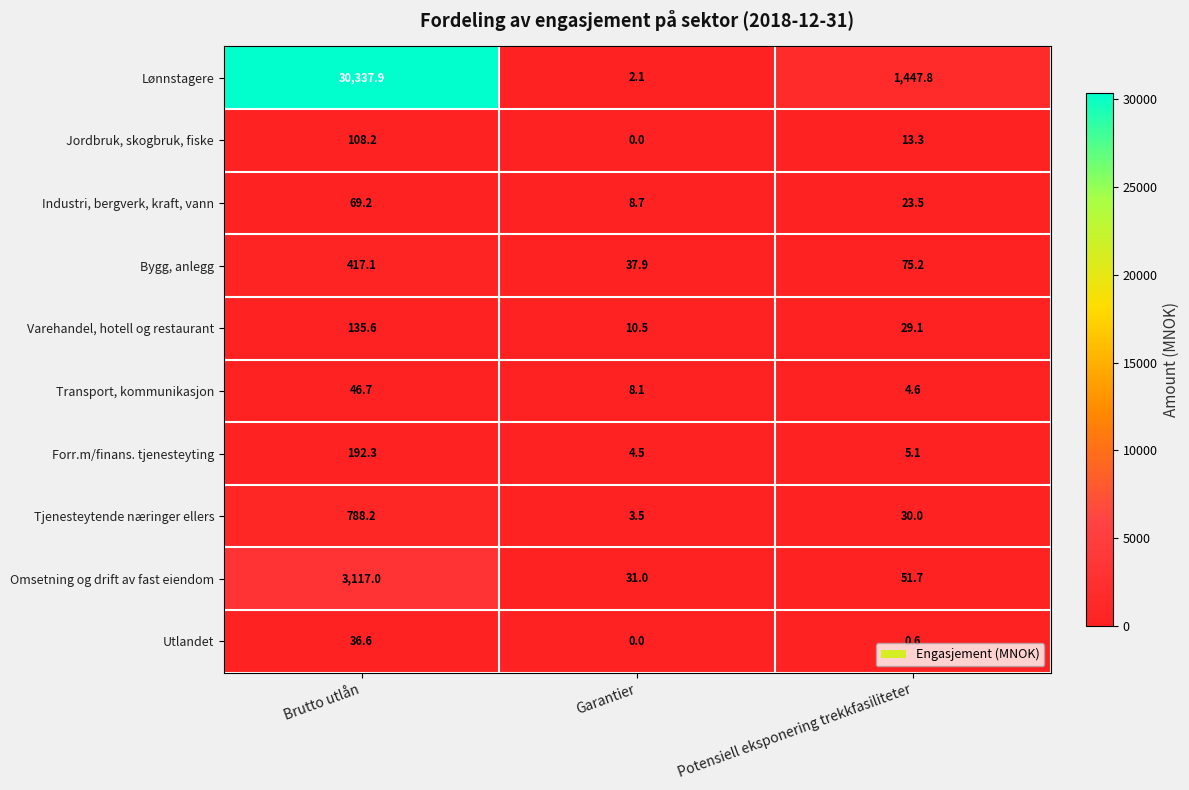

What is the sum of all Forr.m/finans. tjenesteyting values?

201.9